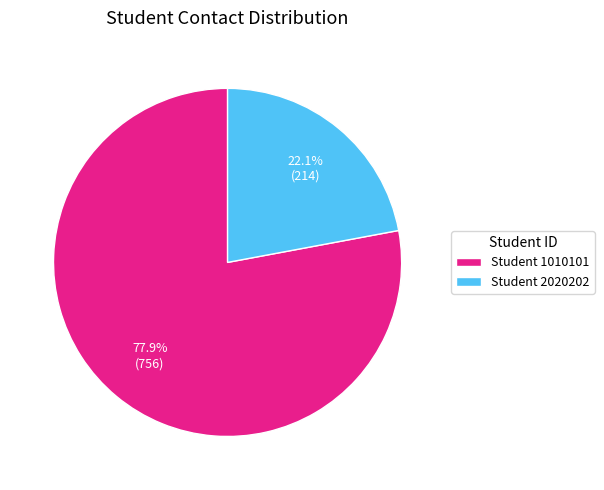

Which has a higher value, Student 2020202 or Student 1010101?

Student 1010101